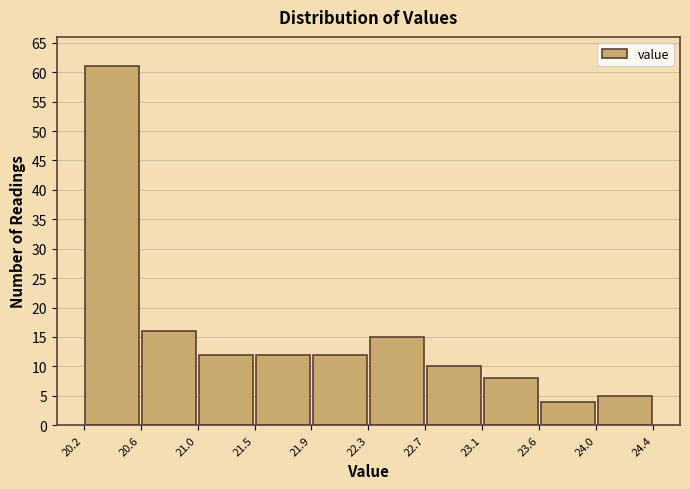

Reading left to right, transcribe this chart: for each bar, give the range it covers on the x-axis and its height. The values are not printed on the chart, so give them approximately, as read against the axis.

20.2 to 20.6: 61
20.6 to 21.0: 16
21.0 to 21.5: 12
21.5 to 21.9: 12
21.9 to 22.3: 12
22.3 to 22.7: 15
22.7 to 23.1: 10
23.1 to 23.6: 8
23.6 to 24.0: 4
24.0 to 24.4: 5